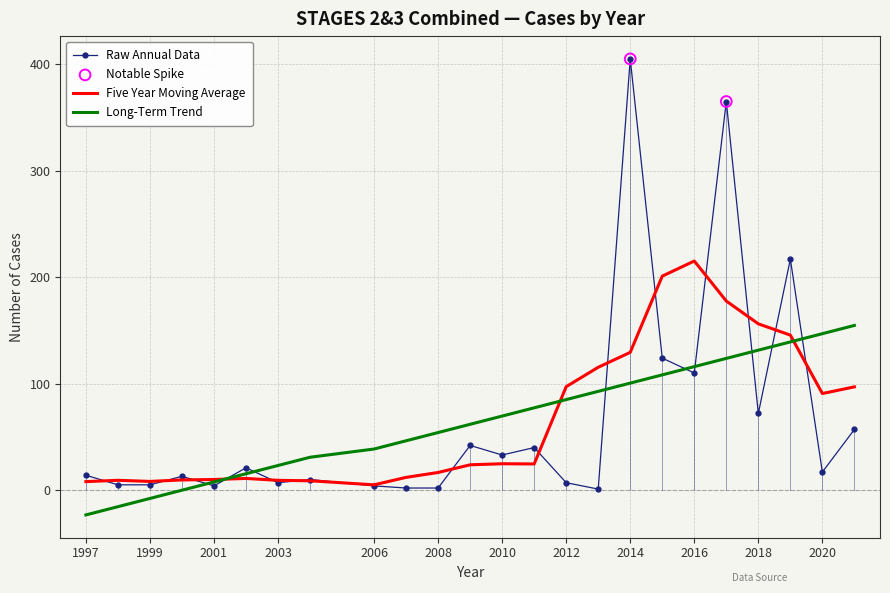

Which series has the widest spread of values?

Raw Annual Data